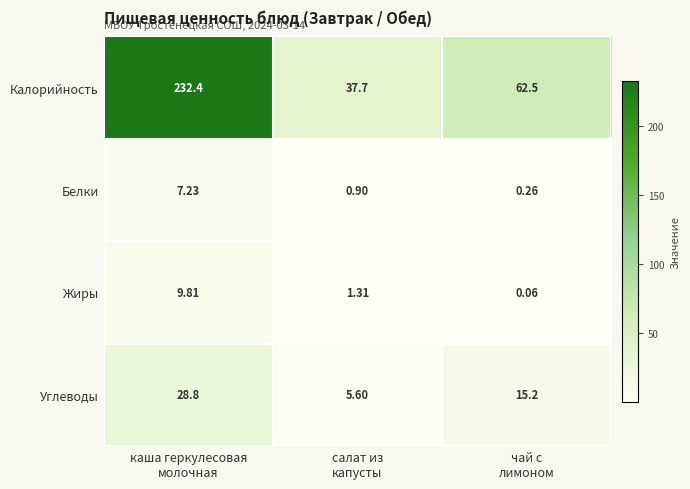

Which series has the largest total across all categories?

Калорийность